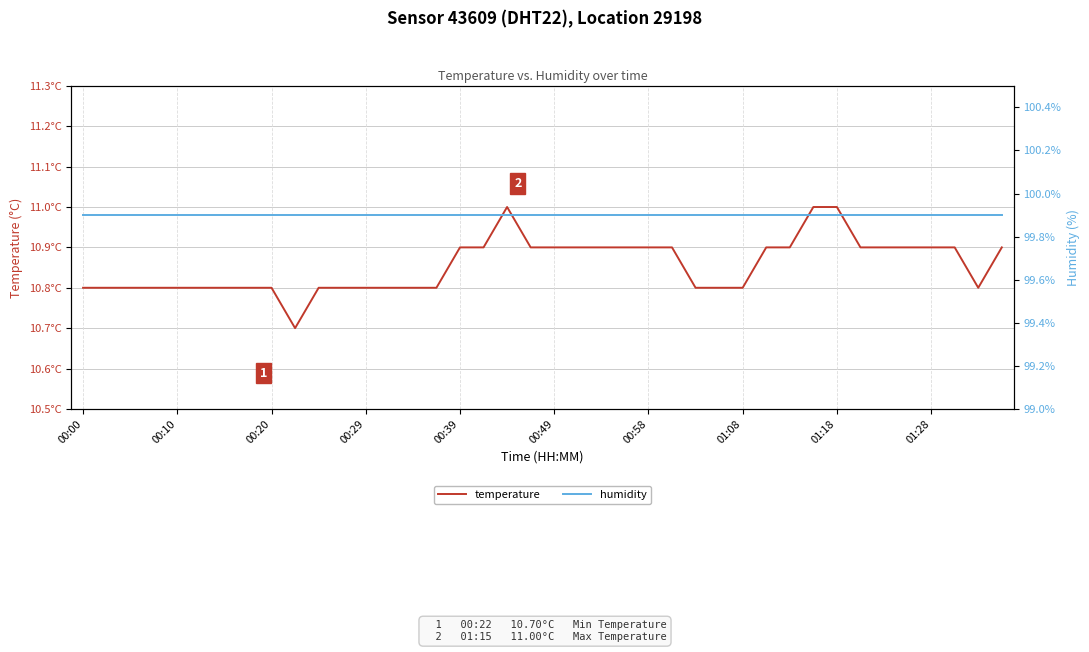

How many lines are shown in the chart?

2